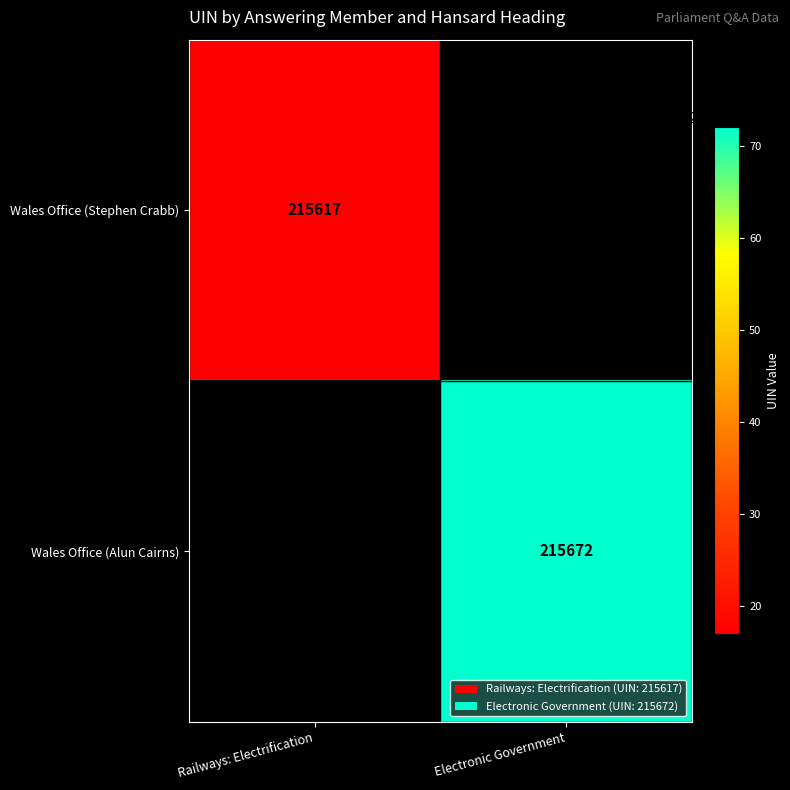

Is it true that Wales Office (Stephen Crabb) equals 386326 at Railways: Electrification?

False